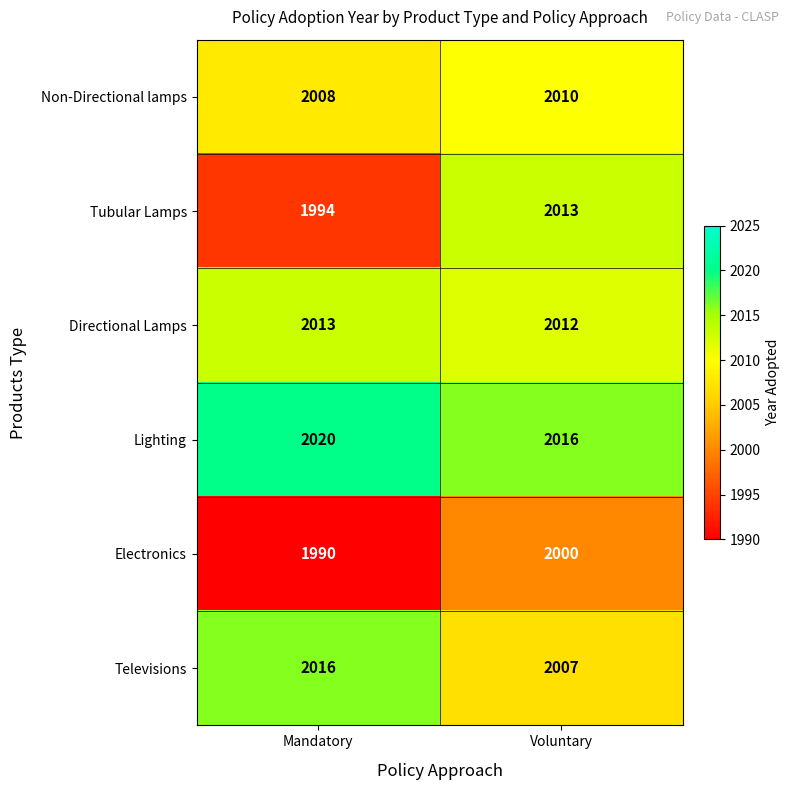

Which series has the widest spread of values?

Tubular Lamps